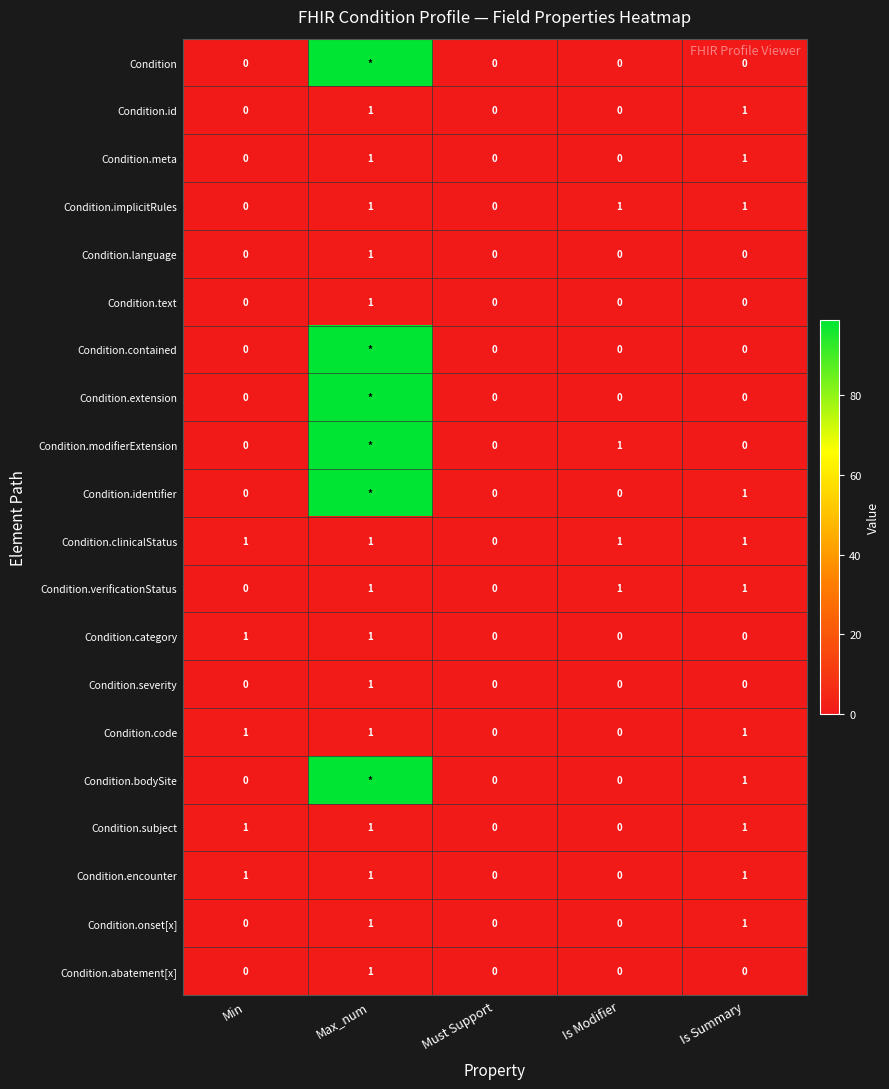

How many distinct data groups are displayed?

20